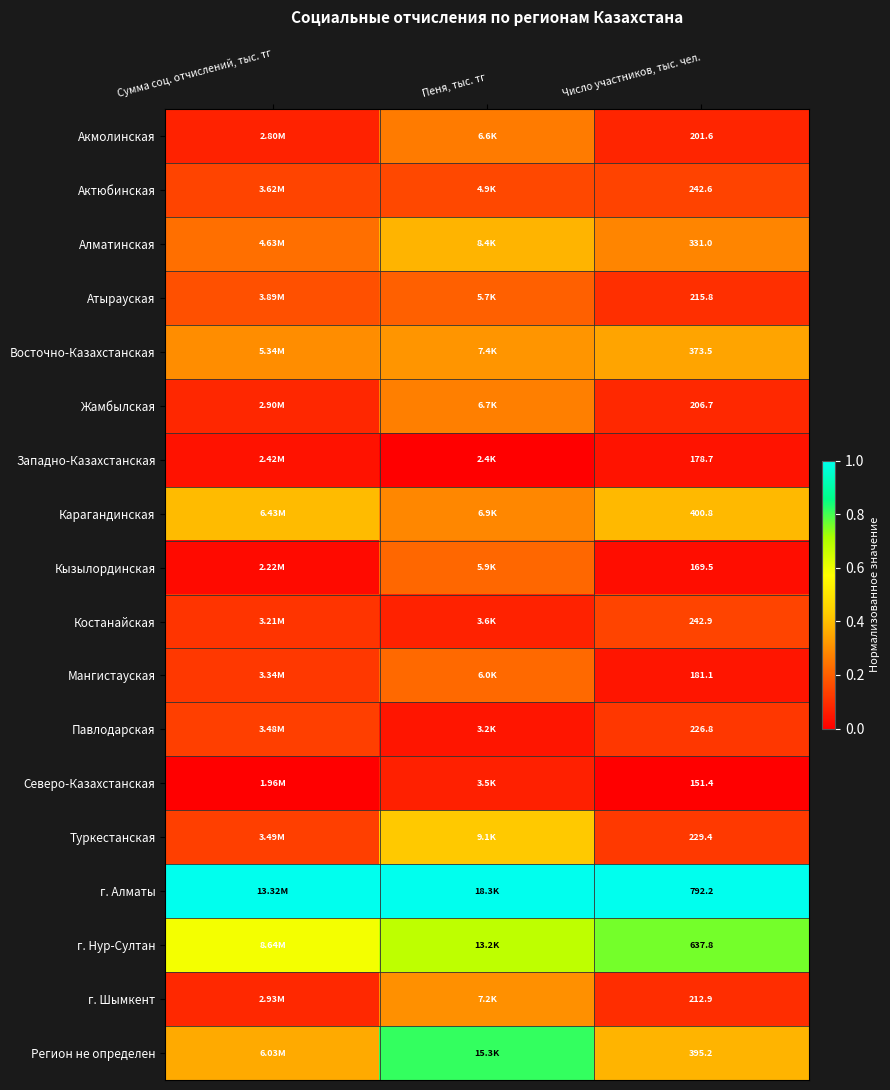

Rank the series at Число участников, тыс. чел. from highest to lowest value.

г. Алматы, г. Нур-Султан, Карагандинская, Регион не определен, Восточно-Казахстанская, Алматинская, Костанайская, Актюбинская, Туркестанская, Павлодарская, Атырауская, г. Шымкент, Жамбылская, Акмолинская, Мангистауская, Западно-Казахстанская, Кызылординская, Северо-Казахстанская